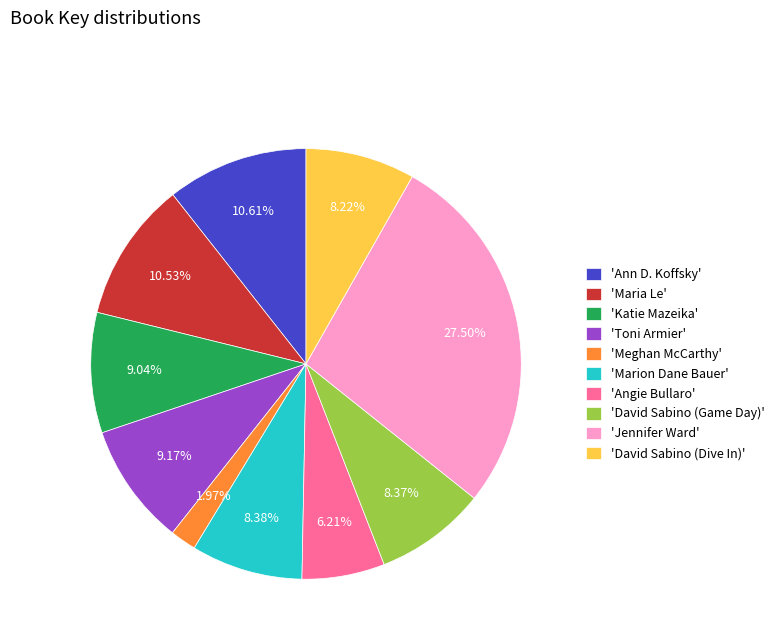

Is there any slice that represents more than half of the pie?

No